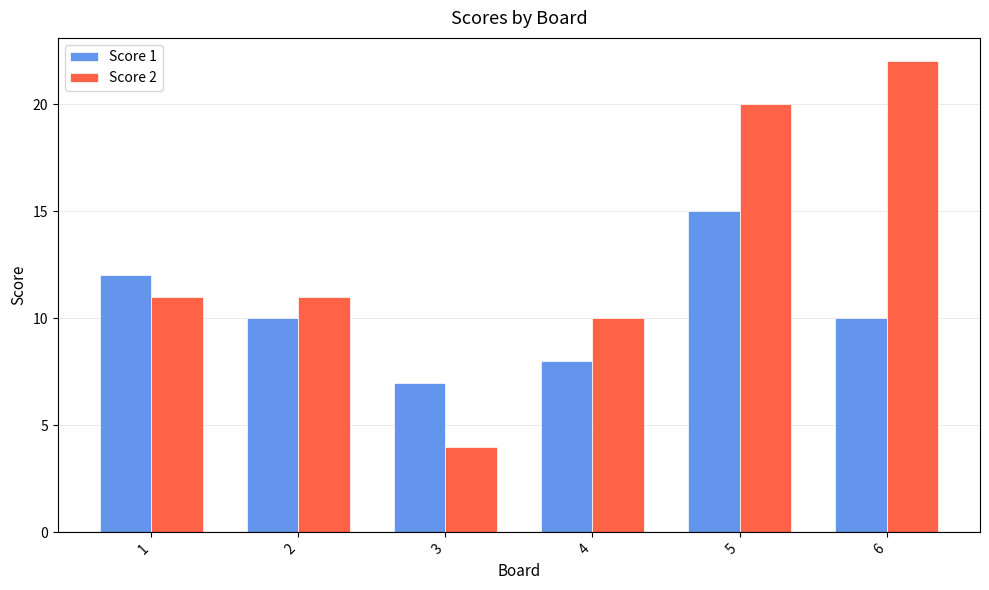

Is it true that Score 1 equals 8 at 4?

True